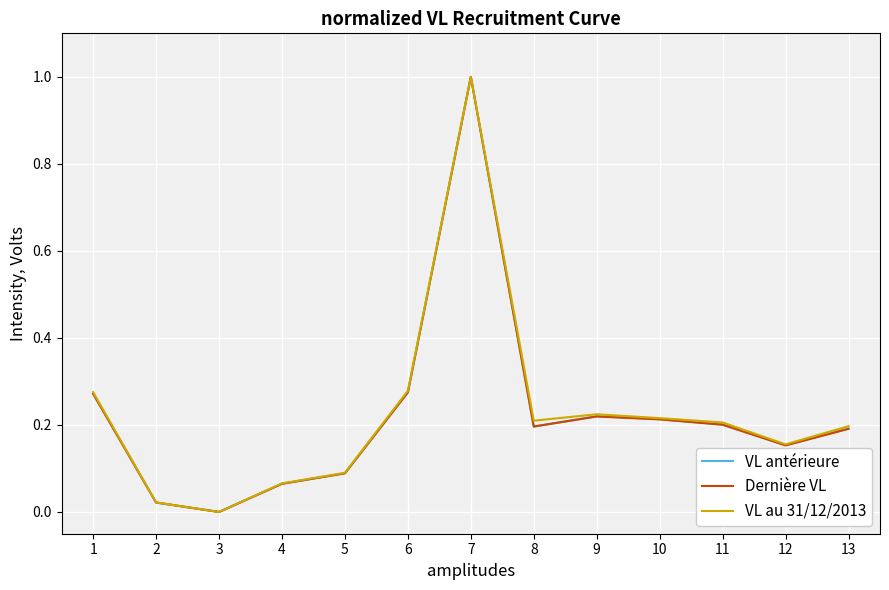

At which category is the sum across all series the highest?

7